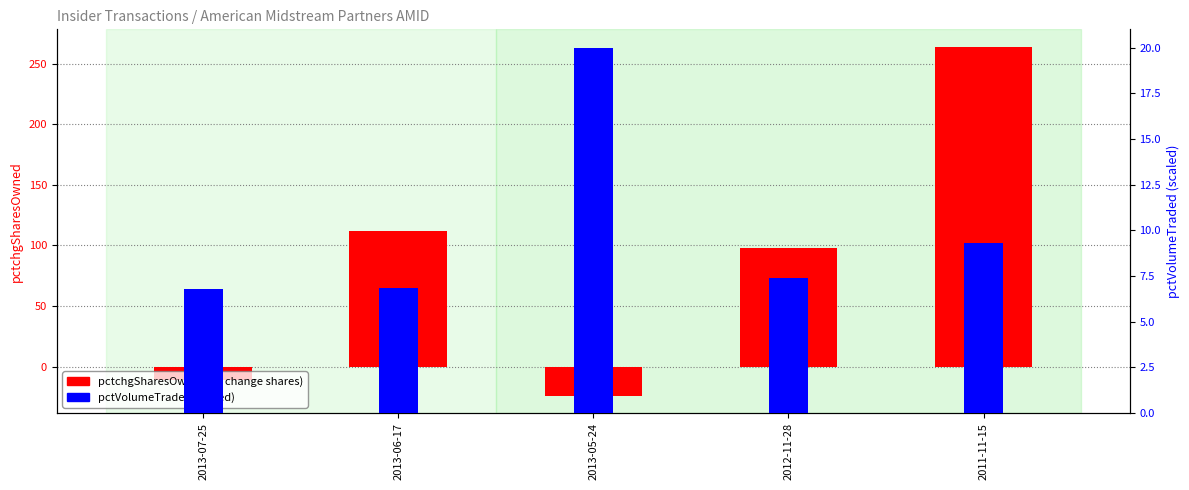

What is the difference between the pctchgSharesOwned values at 2011-11-15 and 2013-06-17?

152.0